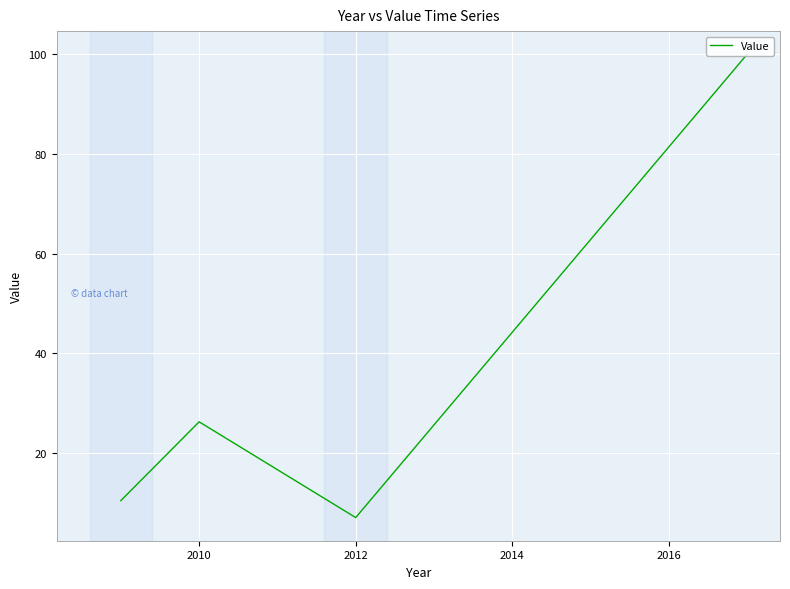

How many interior local valleys (lower than both neighbors) does the data have?

1